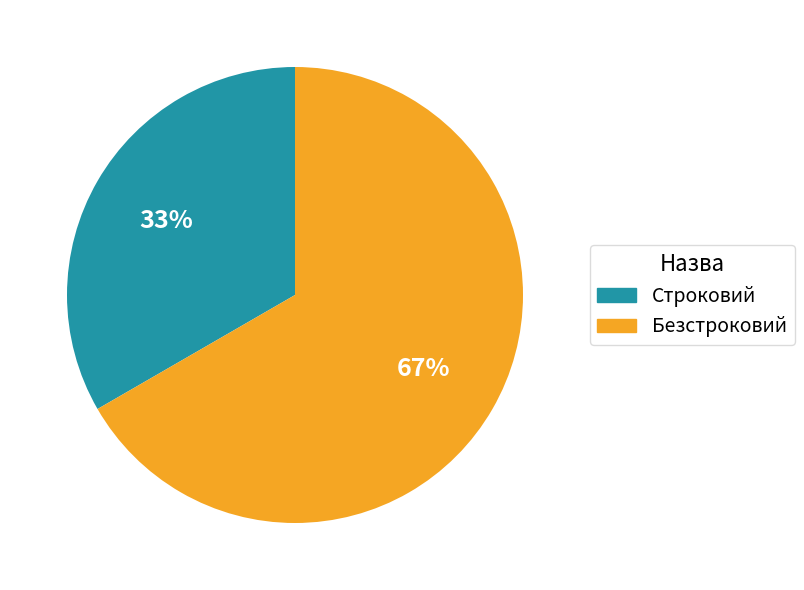

Do Безстроковий and Строковий together represent more than half of the pie?

Yes